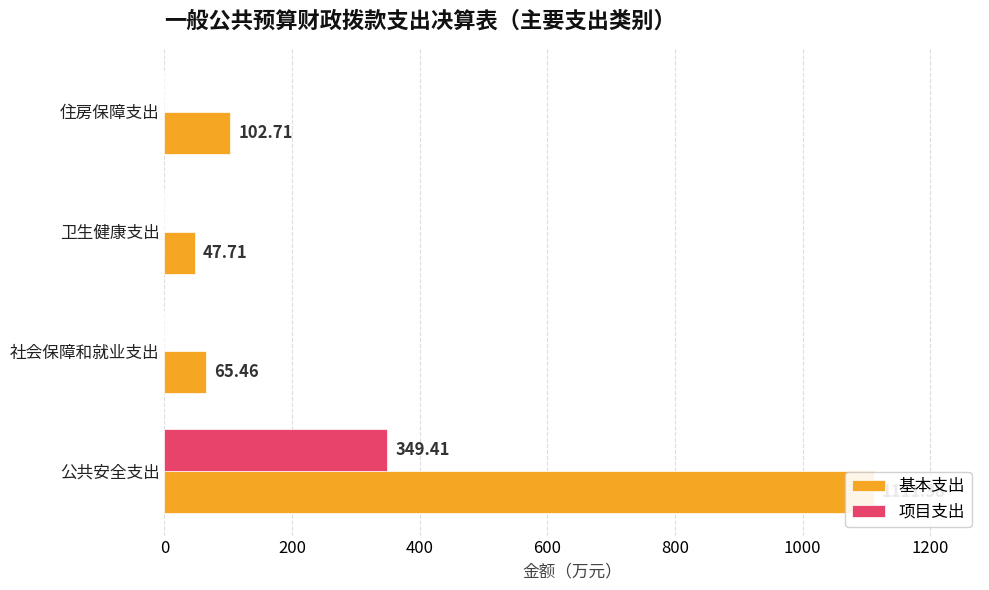

Does the chart contain stacked bars?

No